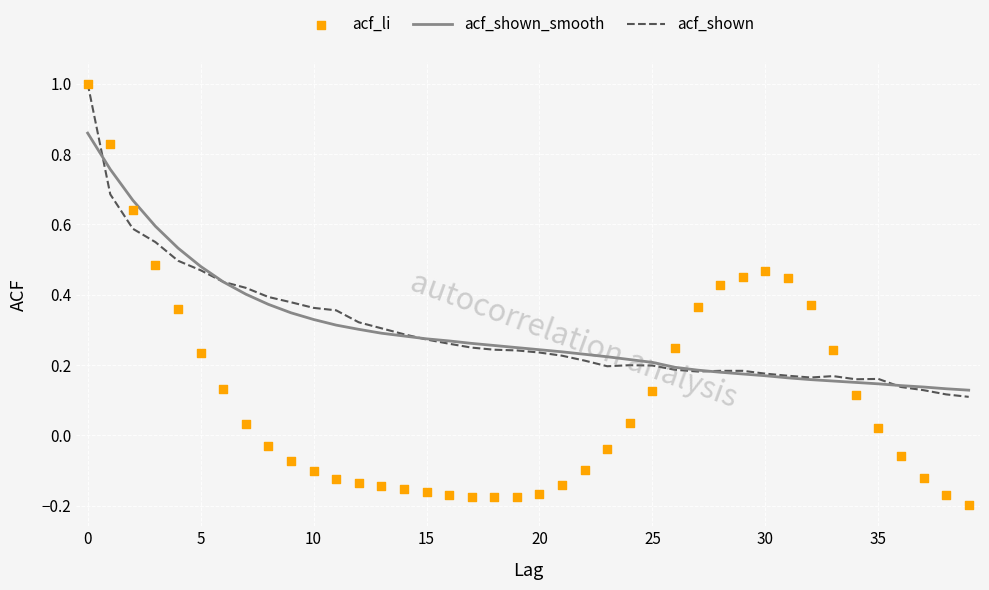

Which series has the widest spread of Y values?

acf_li